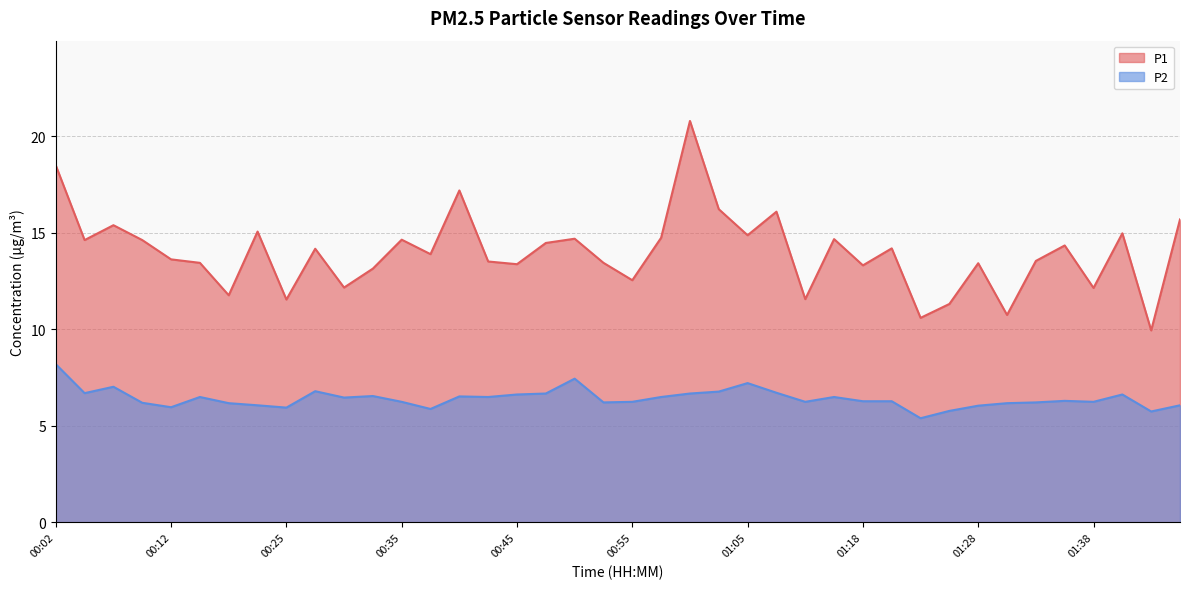

Reading left to right, extract all data points from this chart.

P1: 18.5	14.6	15.4	14.6	13.6	13.4	11.8	15.1	11.6	14.2	12.2	13.2	14.7	13.9	17.2	13.5	13.4	14.5	14.7	13.4	12.6	14.8	20.8	16.2	14.9	16.1	11.6	14.7	13.3	14.2	10.6	11.3	13.4	10.8	13.6	14.3	12.2	15.0	9.9	15.7
P2: 8.2	6.7	7.0	6.2	6.0	6.5	6.2	6.1	6.0	6.8	6.5	6.5	6.2	5.9	6.5	6.5	6.6	6.7	7.5	6.2	6.2	6.5	6.7	6.8	7.2	6.7	6.2	6.5	6.3	6.3	5.4	5.8	6.0	6.2	6.2	6.3	6.2	6.6	5.8	6.1